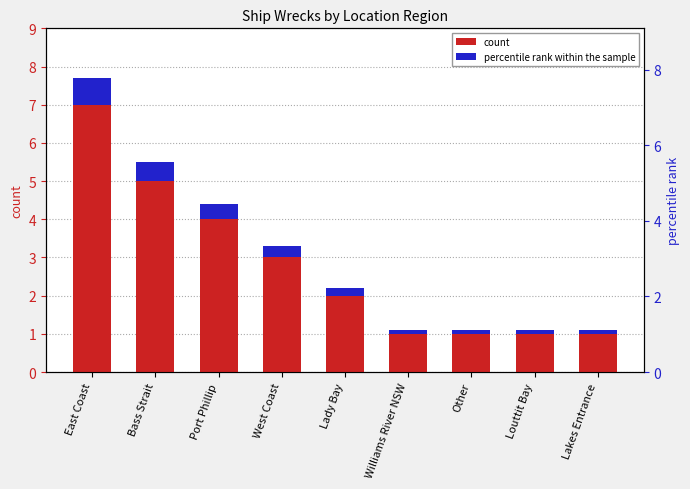

What is the highest value of the count series?

7.0